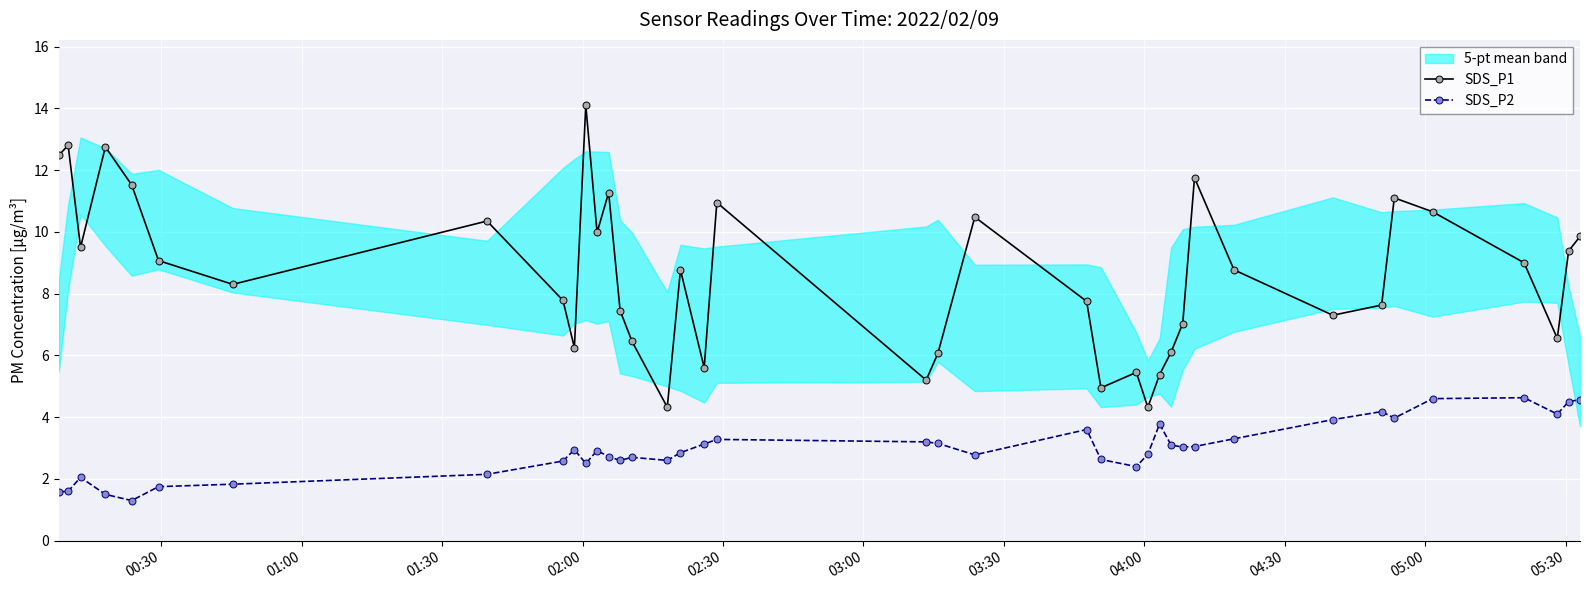

Which series has the largest range (max minus min)?

SDS_P1